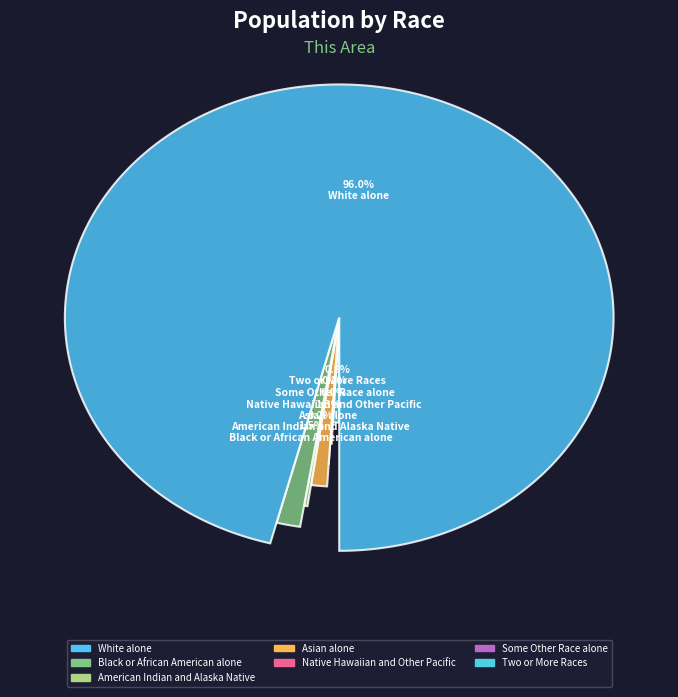

Do Asian alone and Native Hawaiian and Other Pacific together represent more than half of the pie?

No